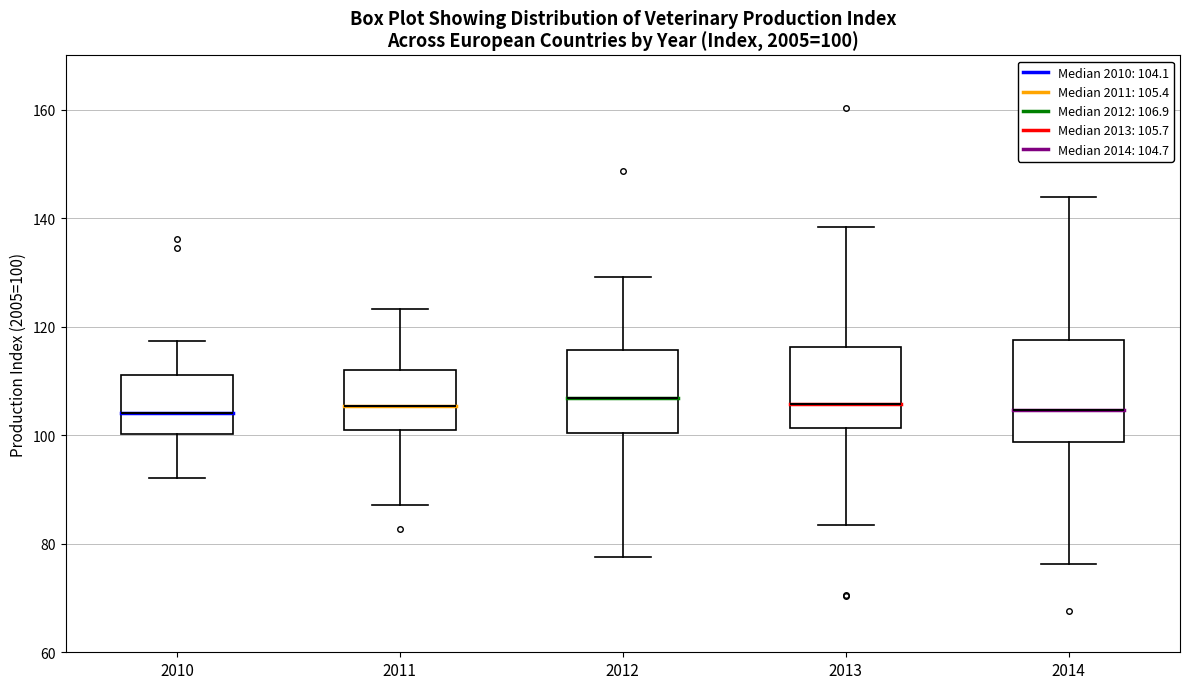

Which box is the tallest, from its lower edge to its upper edge?

2014